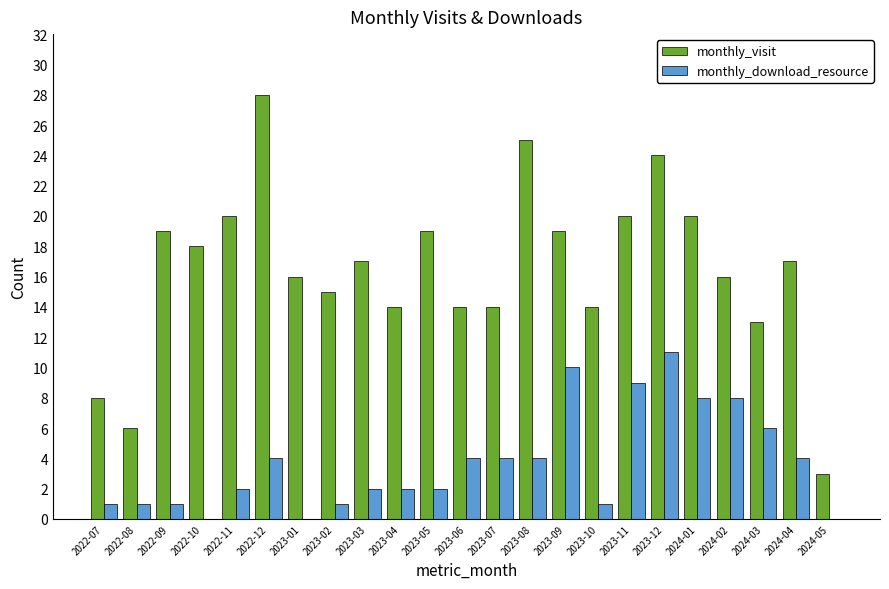

What is the maximum value shown in the chart?

28